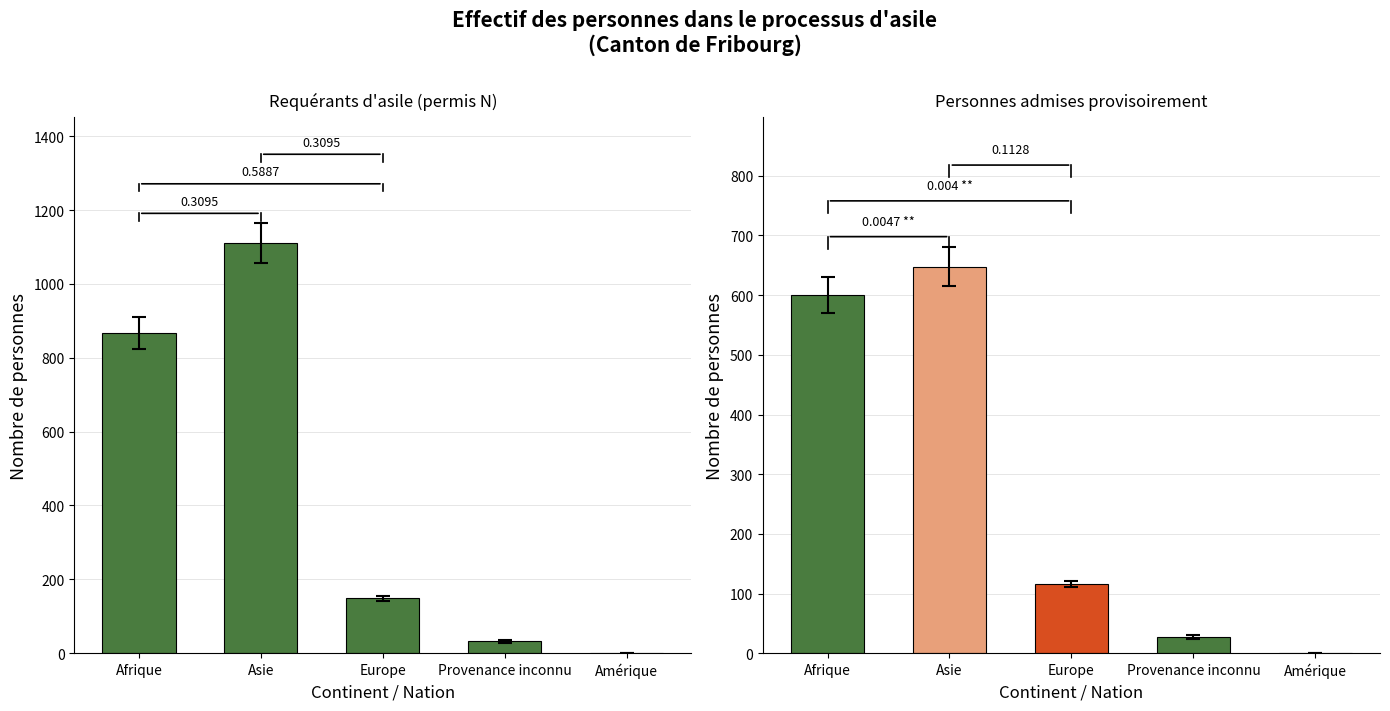

What is the label of the 1st bar from the right?

Amérique